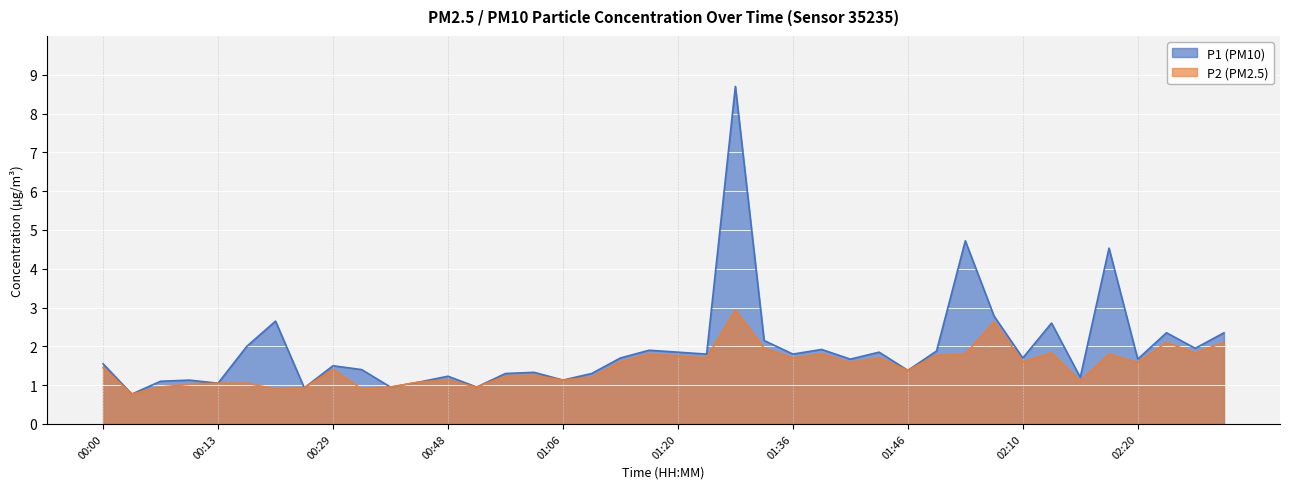

Rank the series by their average value, from highest to lowest.

P1, P2